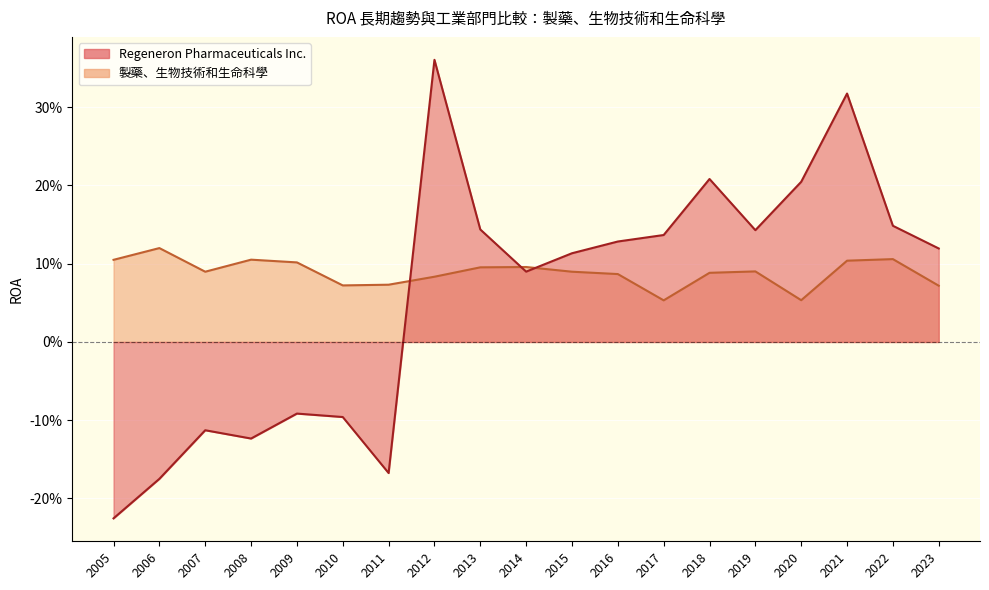

Is the value of 製藥、生物技術和生命科學 at 2019 greater than the value of Regeneron Pharmaceuticals Inc. at 2009?

Yes